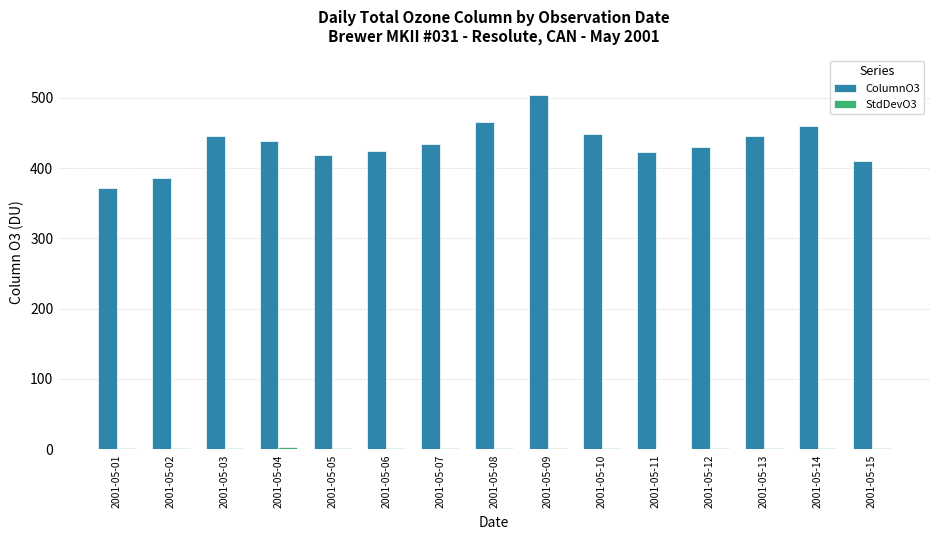

What is the maximum value shown in the chart?

503.5